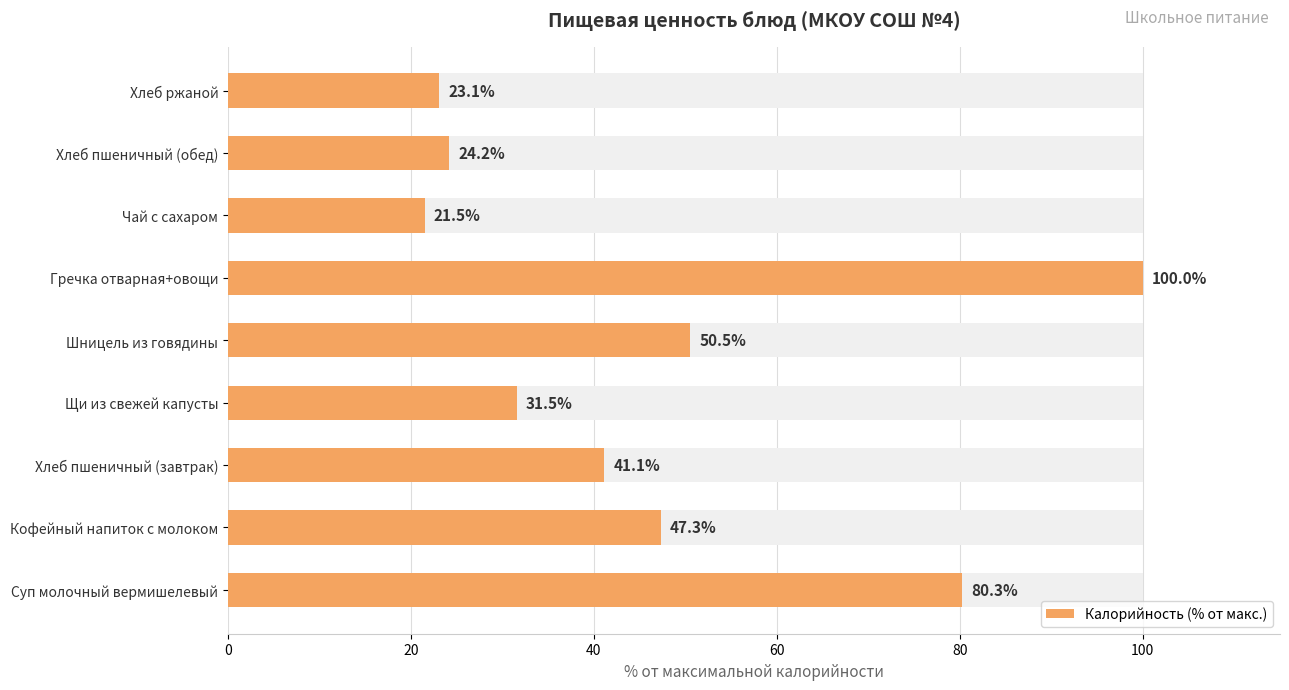

The value at Шницель из говядины is 12.4. True or false?

False